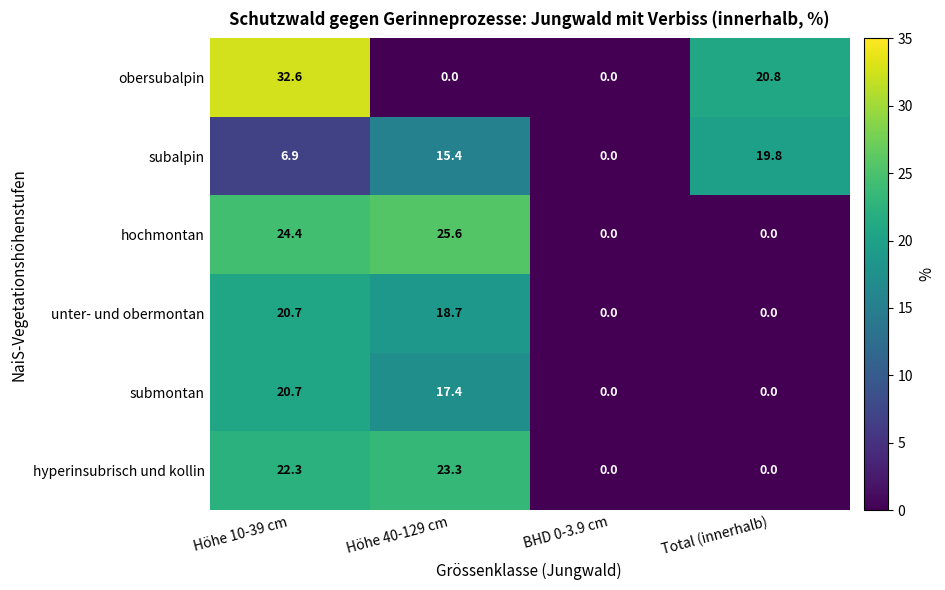

Which label corresponds to the largest value in the chart?

Höhe 10-39 cm